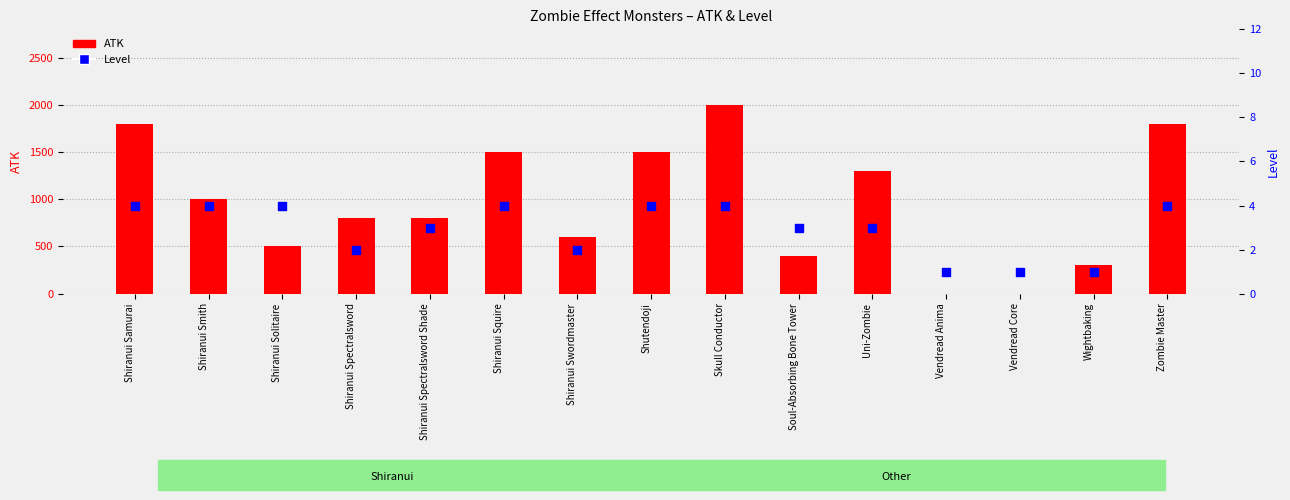

Which series has the largest total across all categories?

ATK